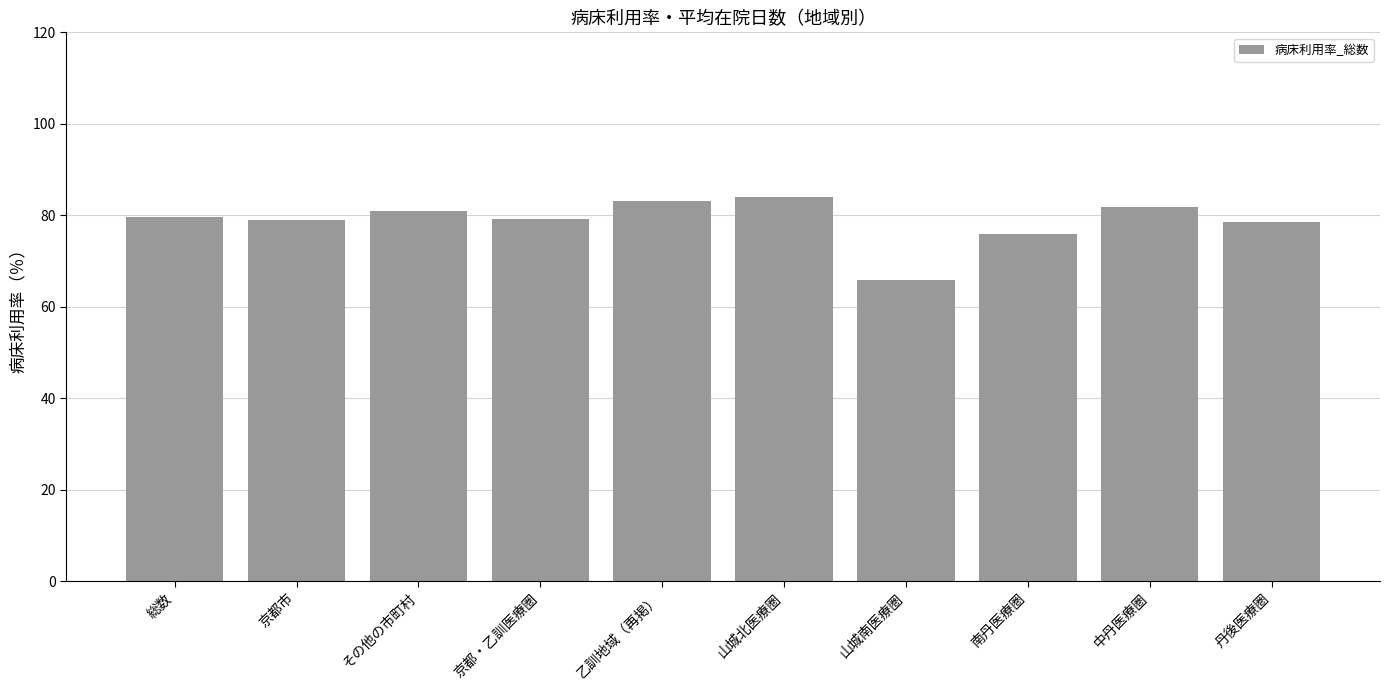

Which has a higher value, その他の市町村 or 乙訓地域（再掲）?

乙訓地域（再掲）